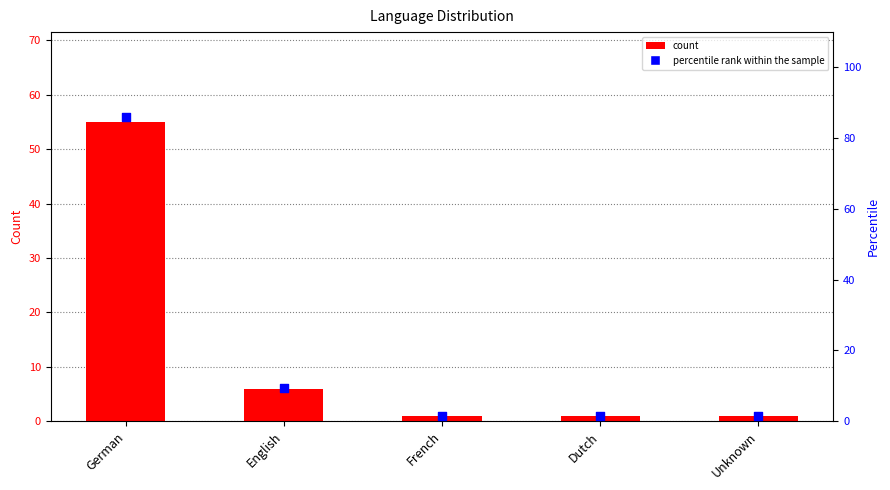

At how many categories does at least one series exceed 22?

1